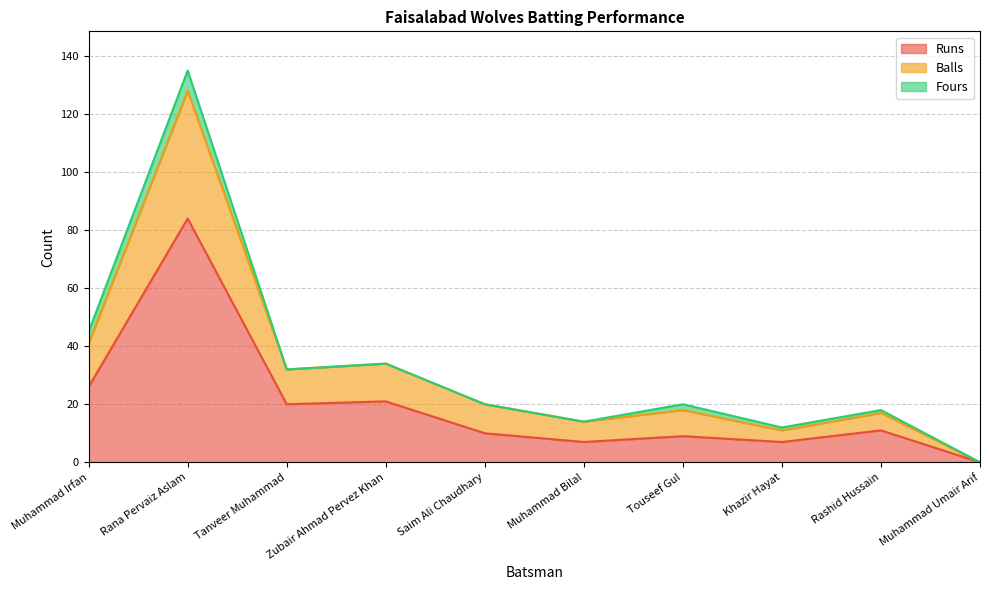

The Runs series shows 20 at Tanveer Muhammad. True or false?

True